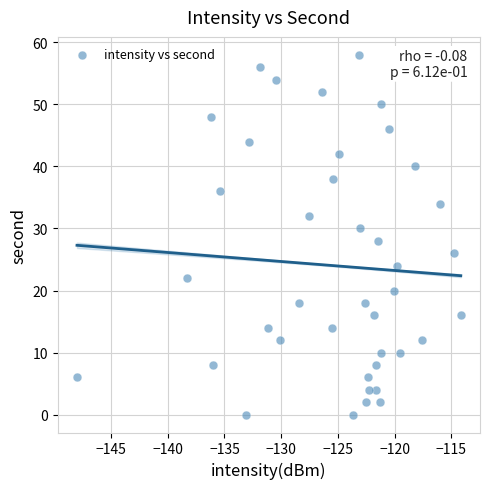

What is the range of Y values (max minus min)?

58